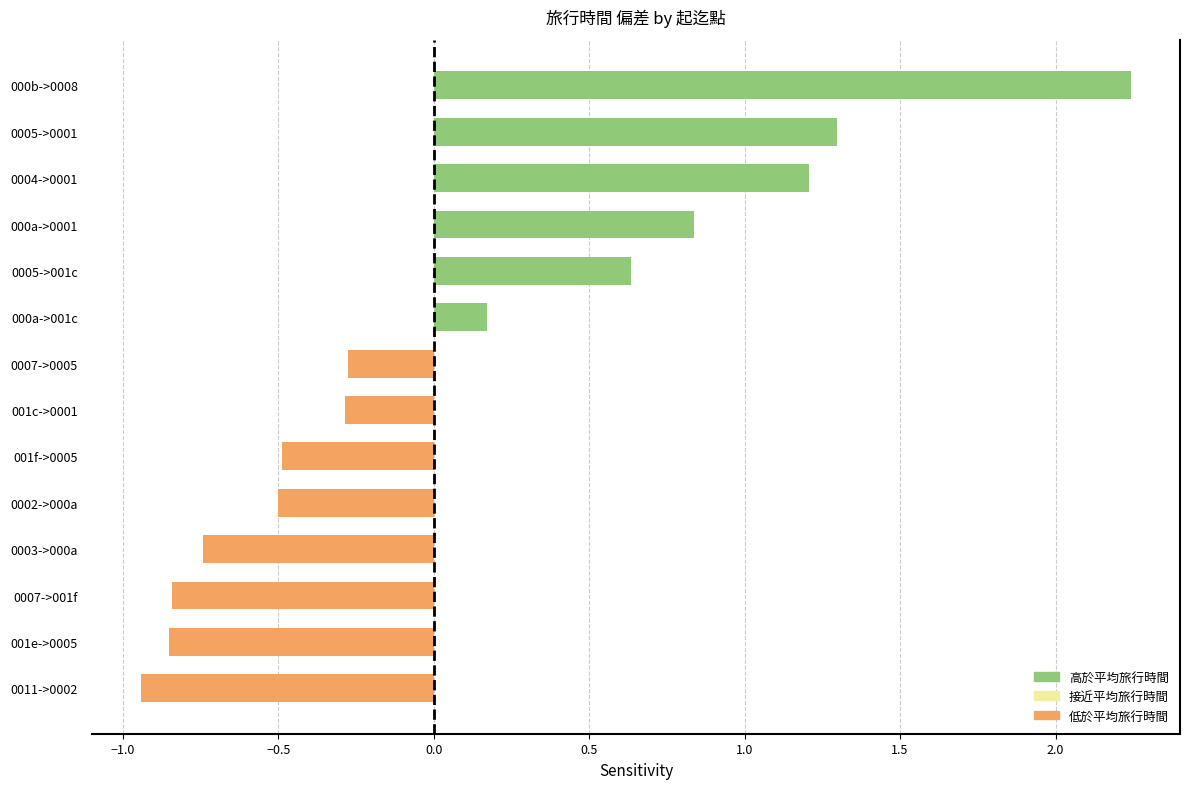

The chart shows a value of 0.9 at 0005->001c. True or false?

False